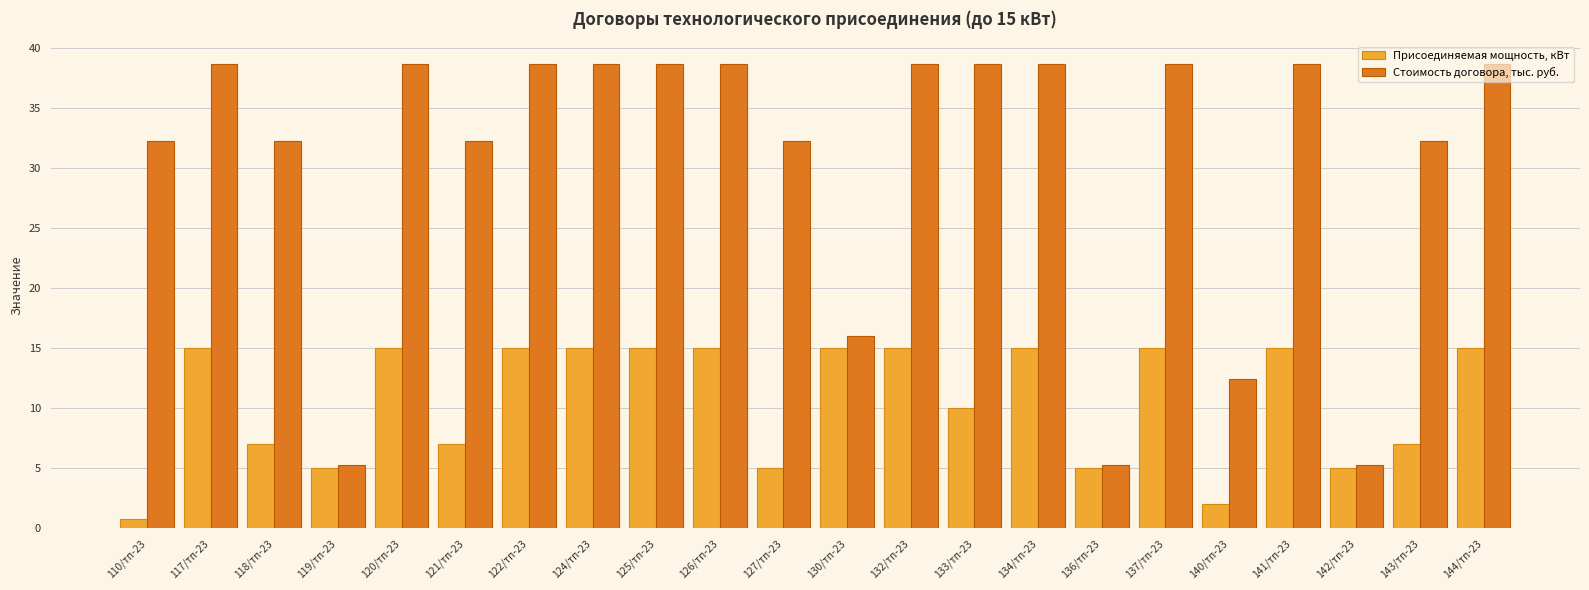

What position from the left is 122/тп-23?

7